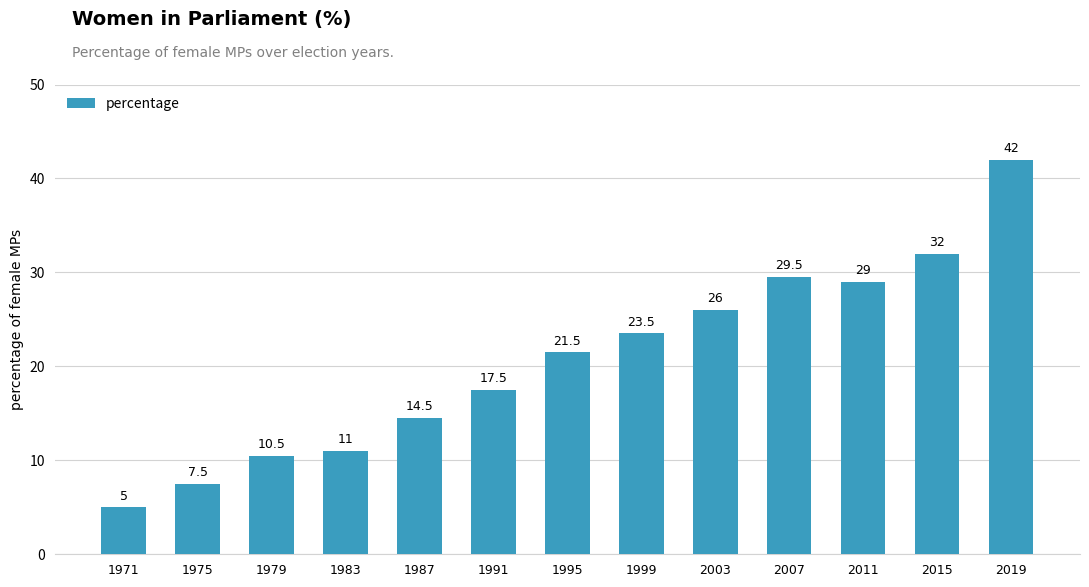

Rank the categories by value from lowest to highest.

1971, 1975, 1979, 1983, 1987, 1991, 1995, 1999, 2003, 2011, 2007, 2015, 2019